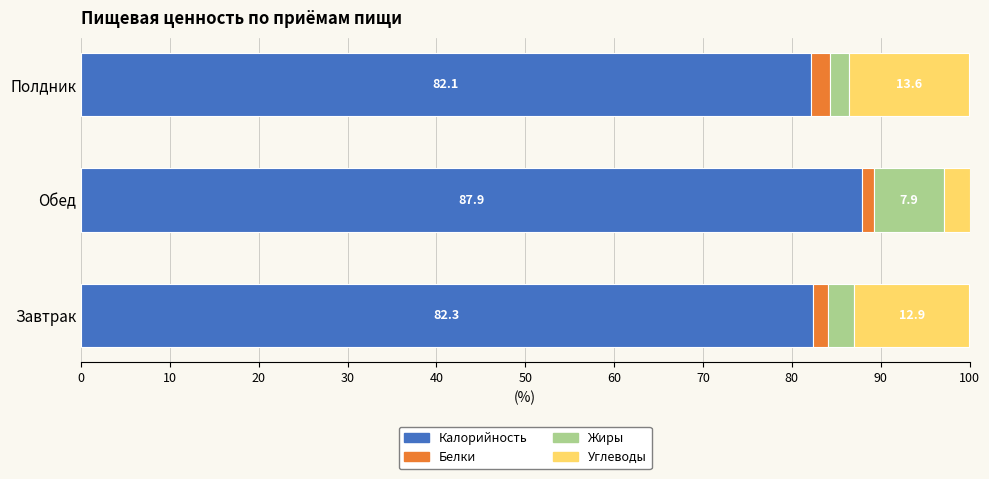

List the labels in order of Калорийность value, smallest first.

Полдник, Завтрак, Обед